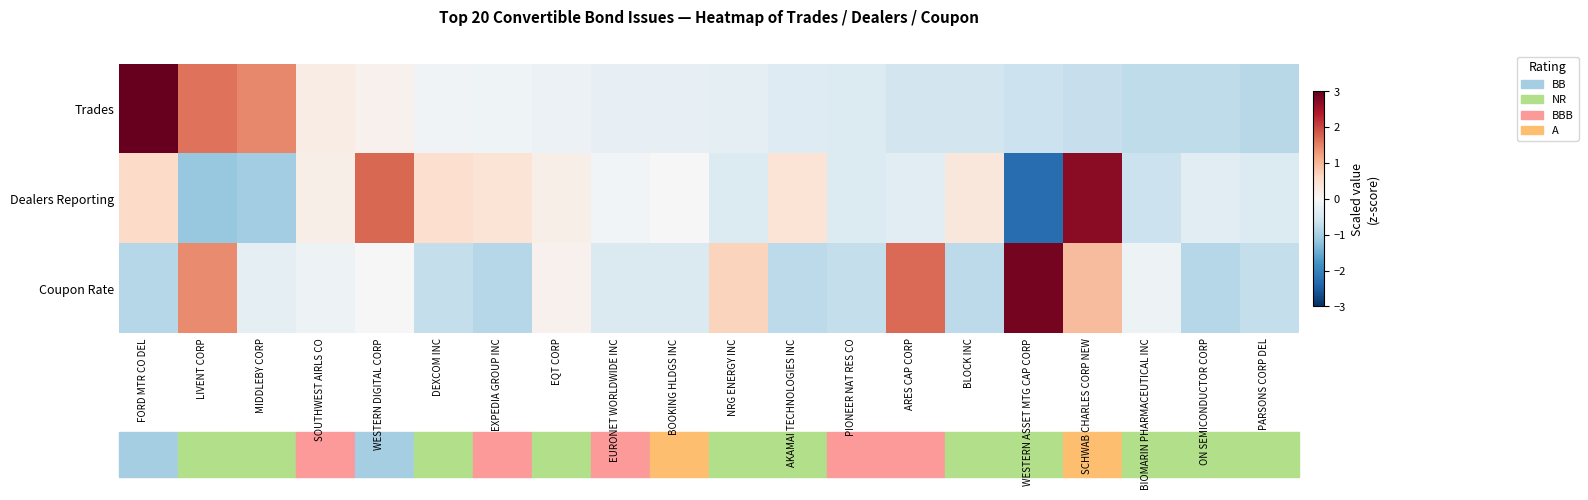

What is the difference between the highest and lowest values at AKAMAI TECHNOLOGIES INC?

1.2